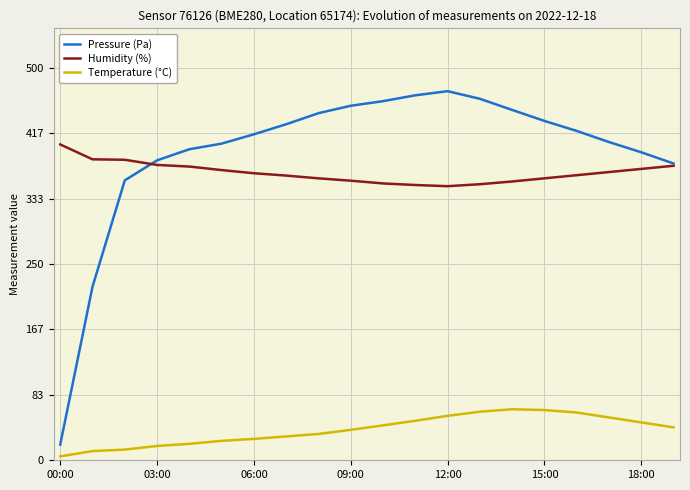

Which series has the largest range (max minus min)?

Pressure (Pa)